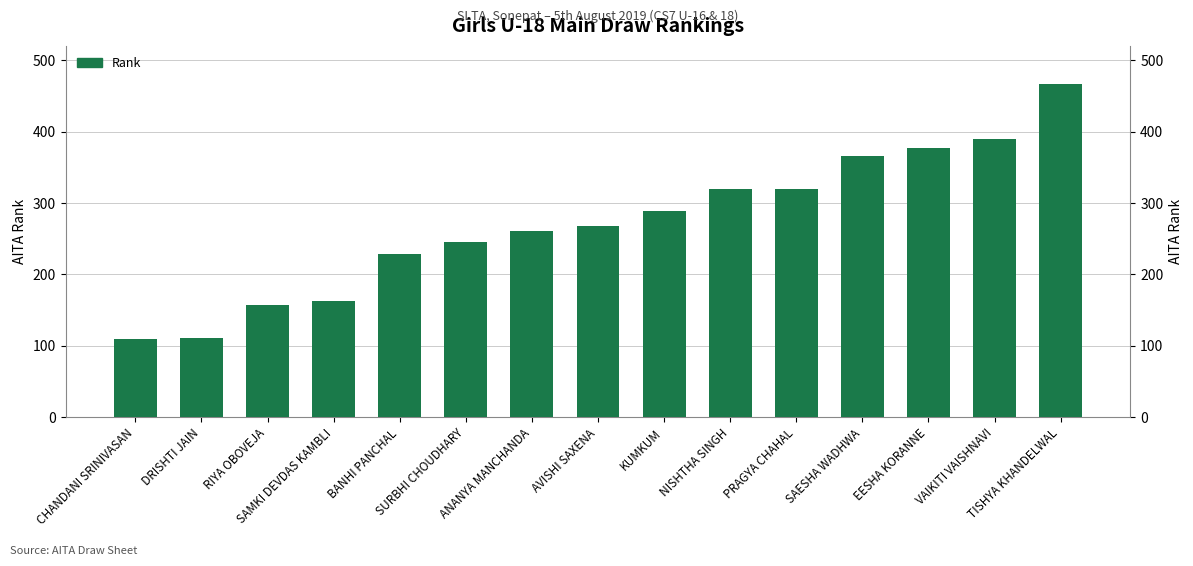

What is the smallest value displayed?

109